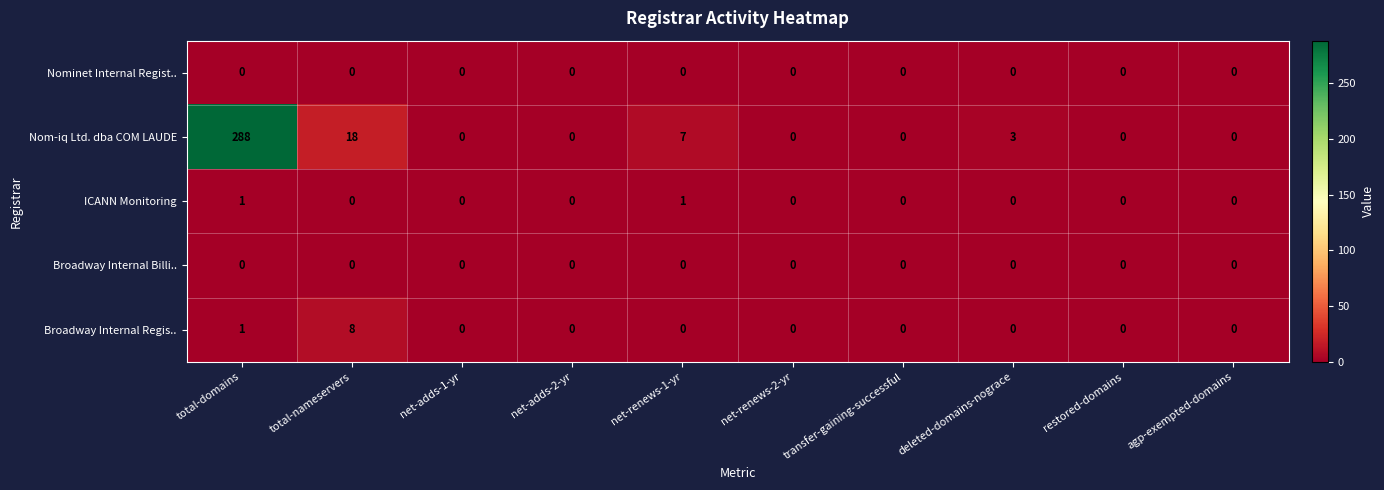

True or false: Broadway Internal Regis.. has a value of 0 at restored-domains.

True